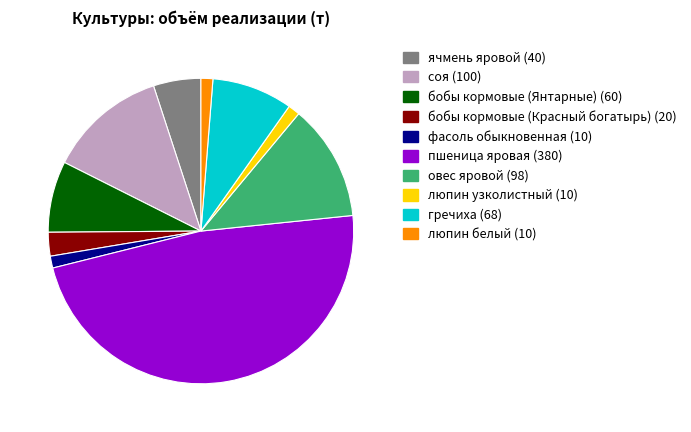

Which category has the biggest portion of the pie?

пшеница яровая